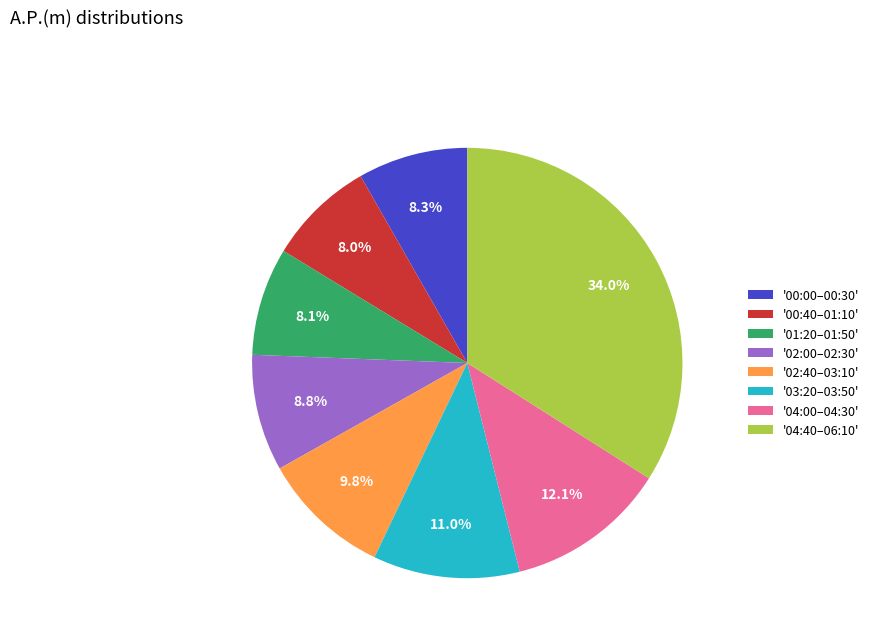

What is the largest slice in the pie chart?

'04:40–06:10'